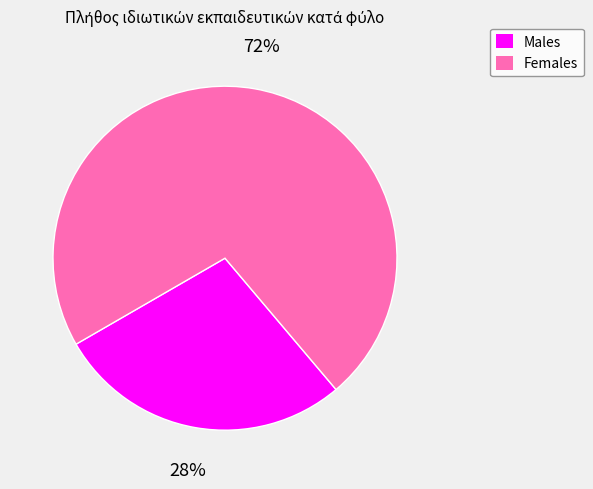

Is there a majority slice in this chart?

Yes